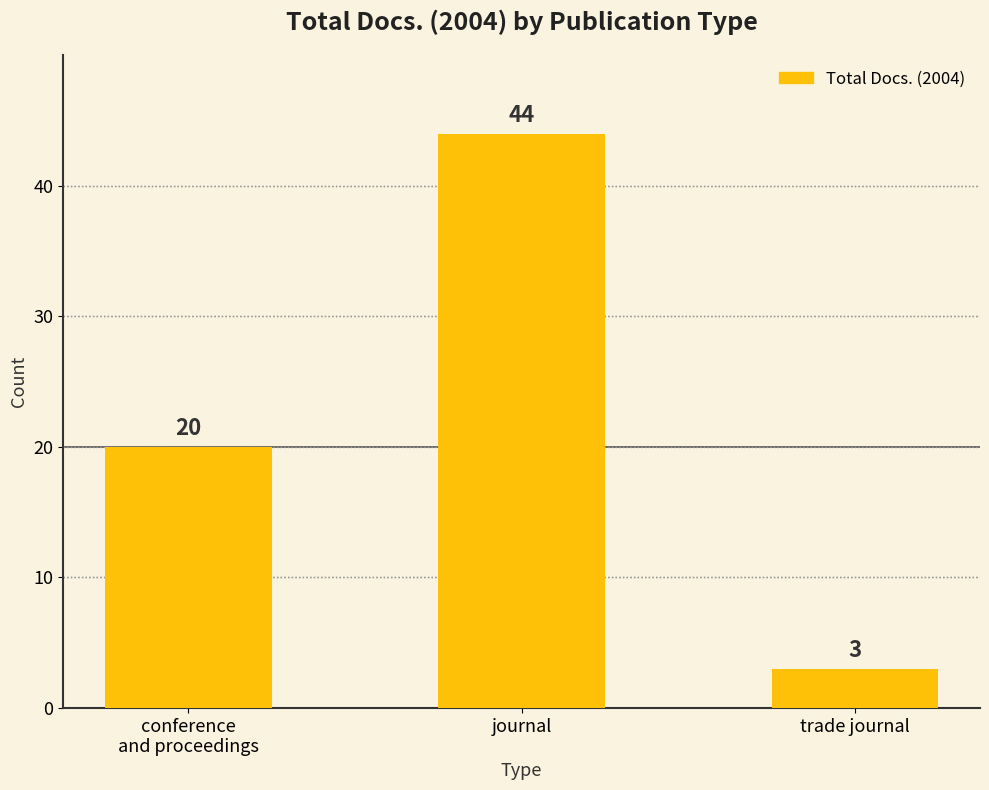

True or false: the data shows 5 at trade journal.

False